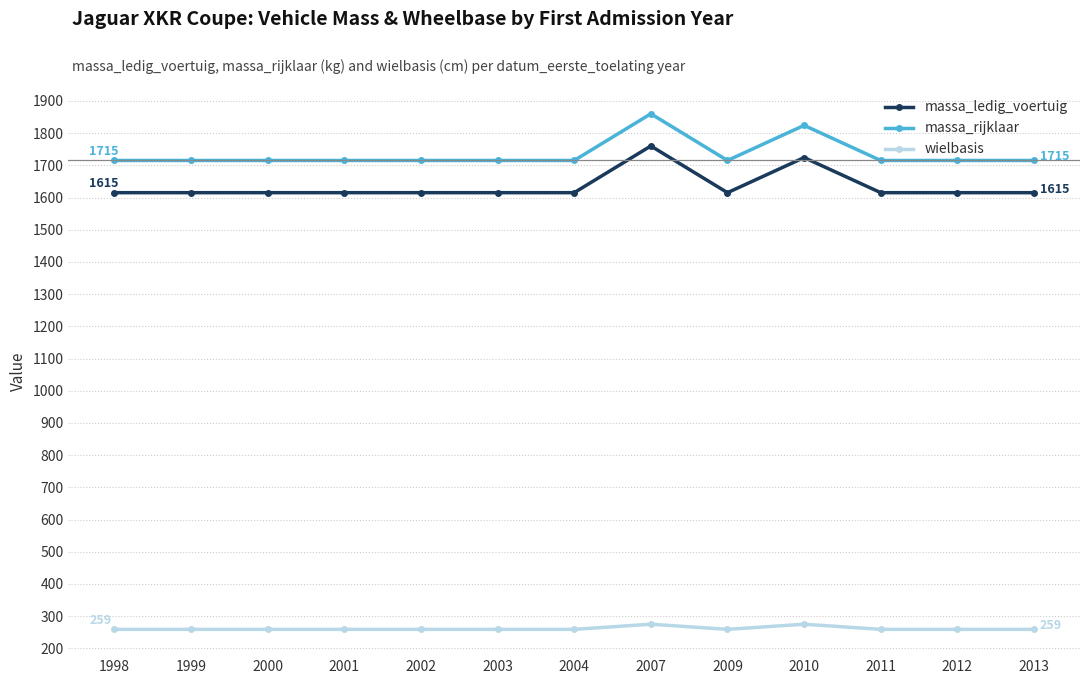

True or false: wielbasis and massa_ledig_voertuig intersect in this chart.

False